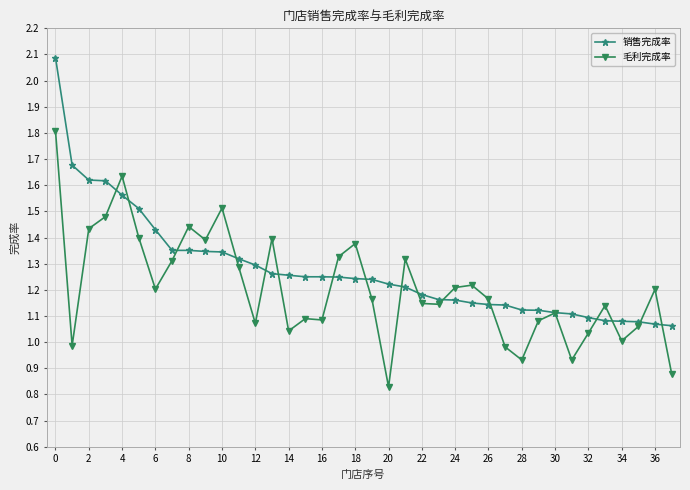

What is the difference between the second highest and second lowest values in the 销售完成率 series?

0.6